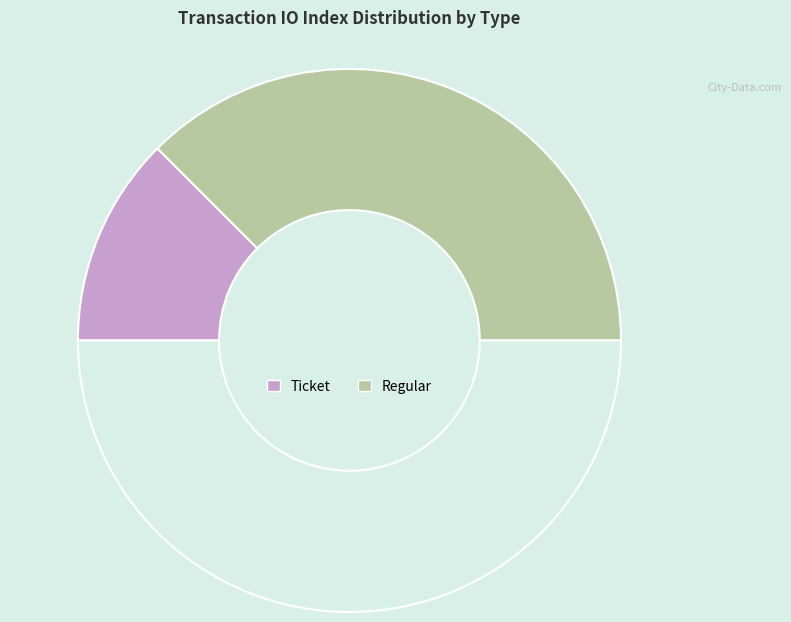

How many slices are in this pie chart?

3